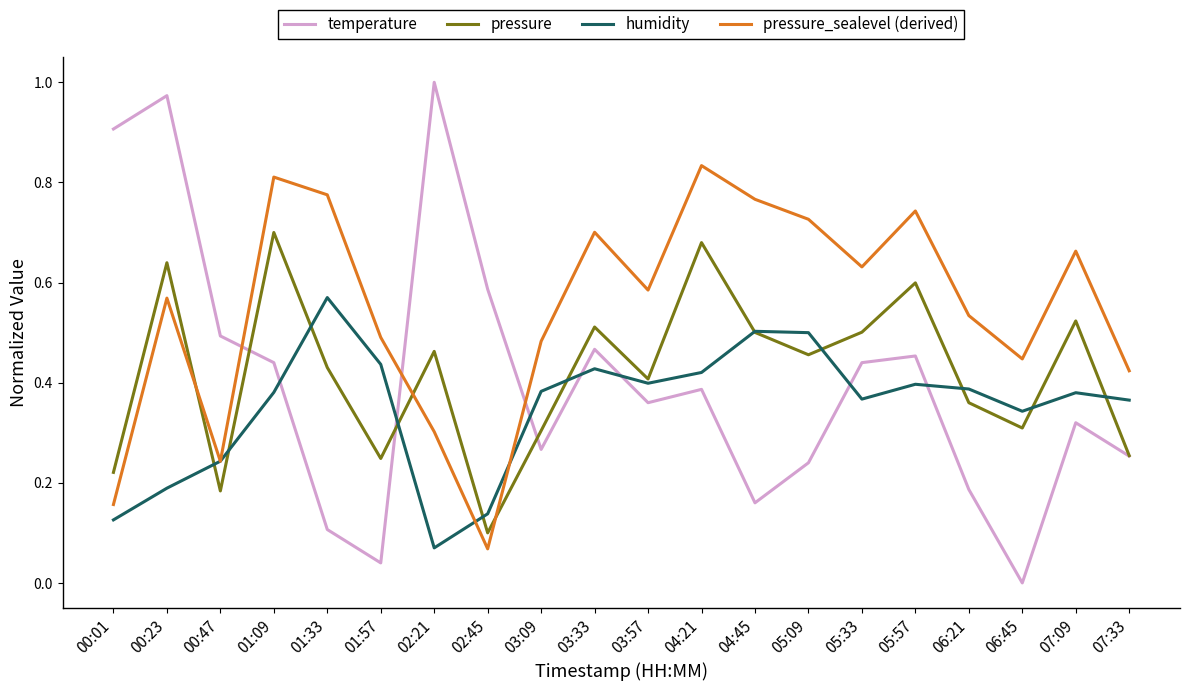

How many interior local peaks does the pressure_sealevel (derived) series have?

6